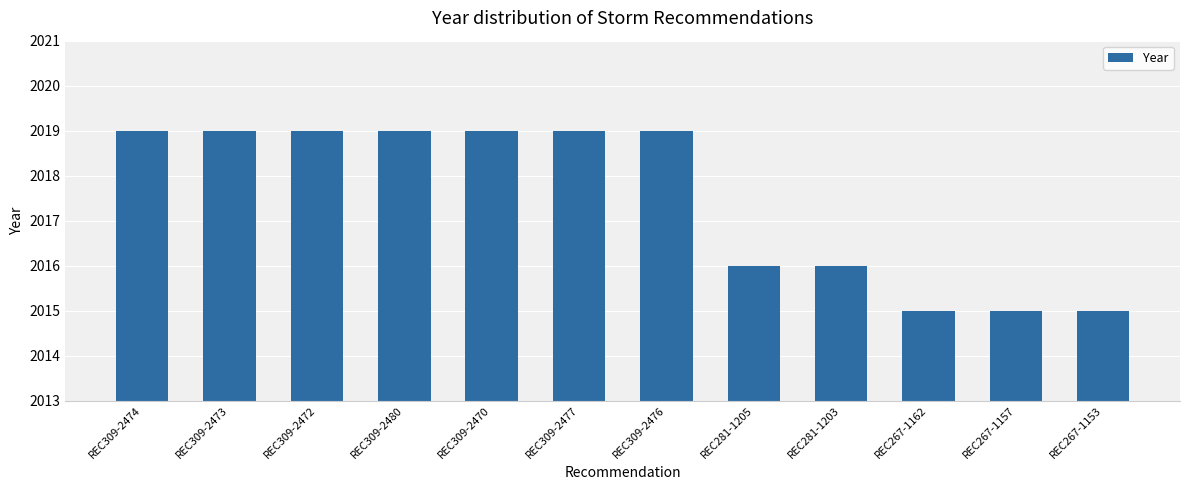

Is it true that the value at REC267-1157 is 1171?

False